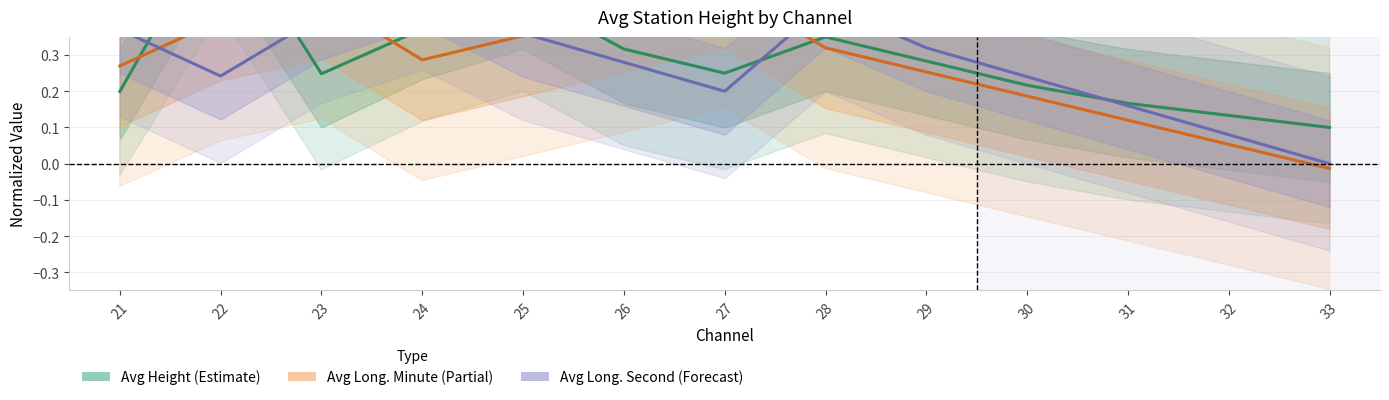

How many intersections are there between Avg Long. Second (Forecast) and Avg Height (Estimate)?

5